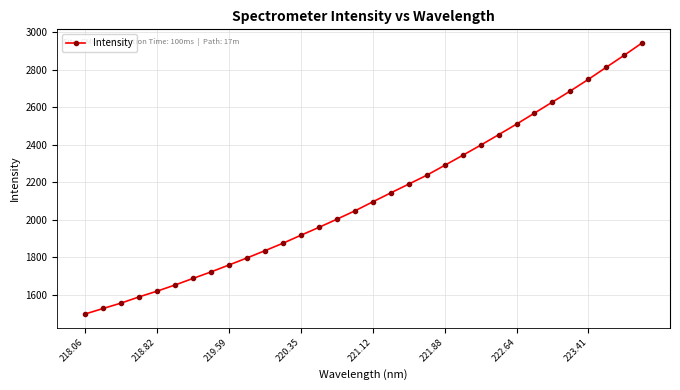

What is the value of the 16th point from the left?

2047.1